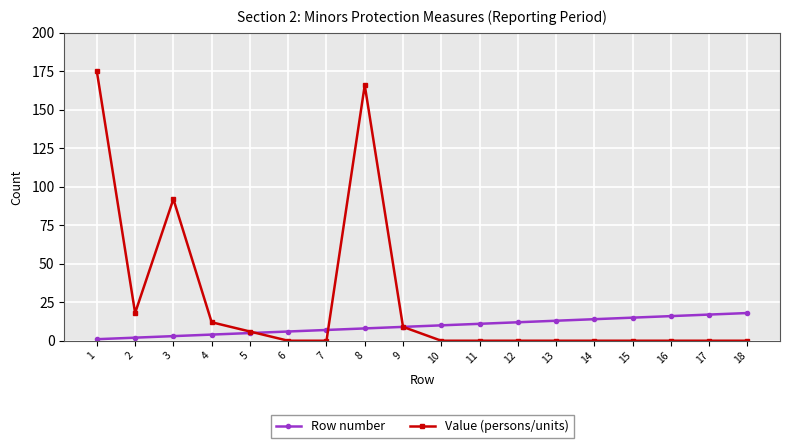

Rank the series by their average value, from lowest to highest.

Row number, Value (persons/units)